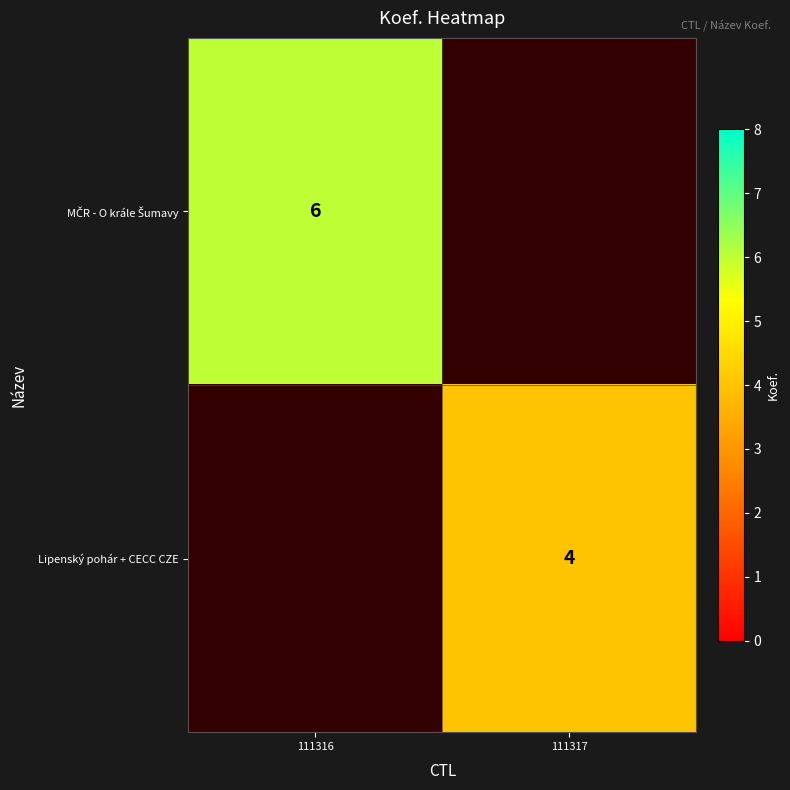

The Lipenský pohár + CECC CZE series shows 4 at 111317. True or false?

True